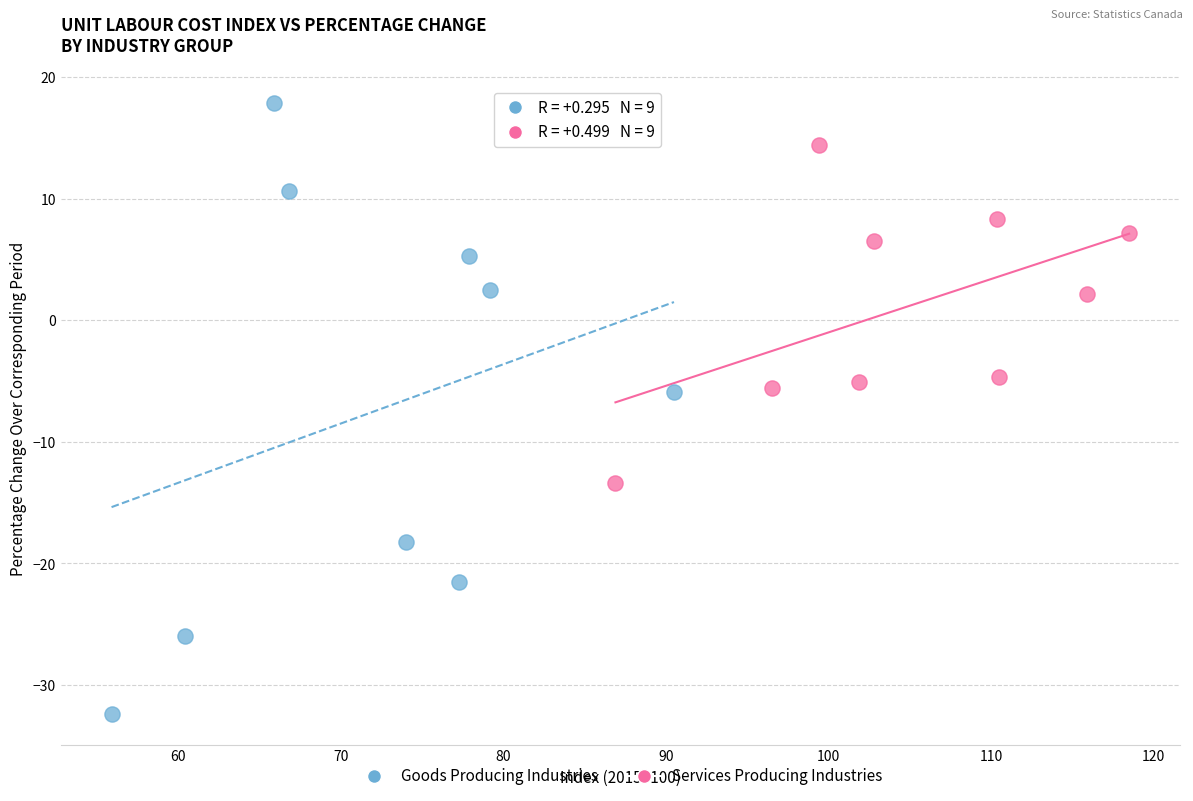

Which series has the largest Y range (max minus min)?

Goods Producing Industries